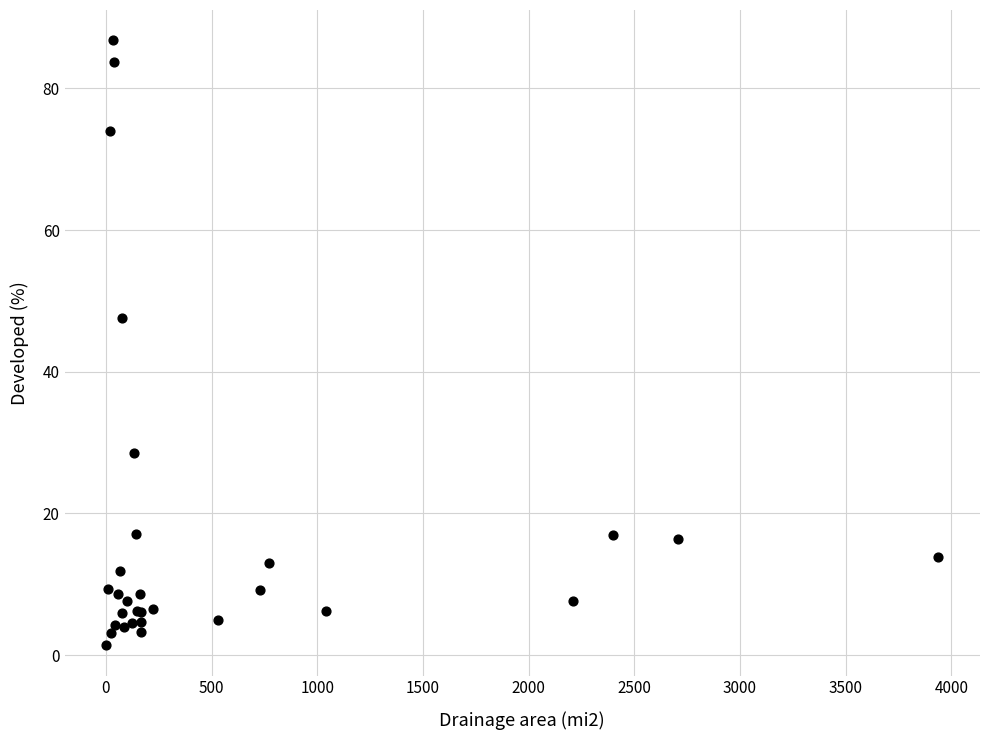

What Y value in the scatter plot is closest to 44?

47.5